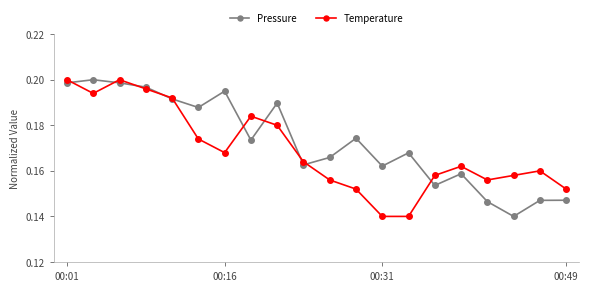

How many Temperature values are between 0 and 1?

20